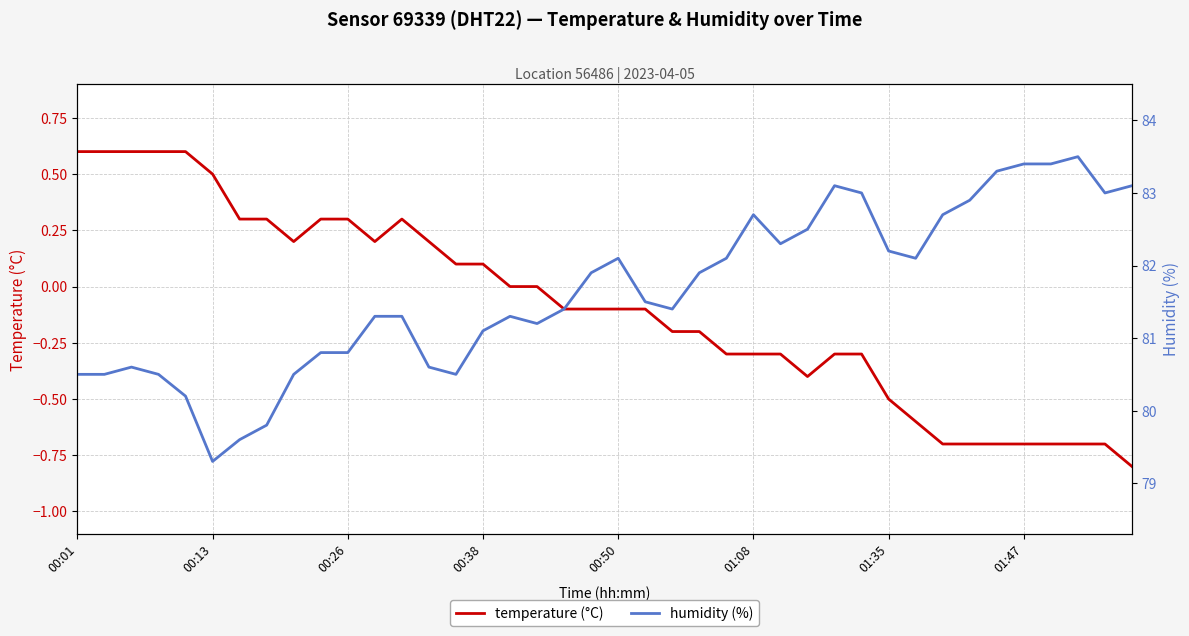

Does the chart display data point markers on the line(s)?

No